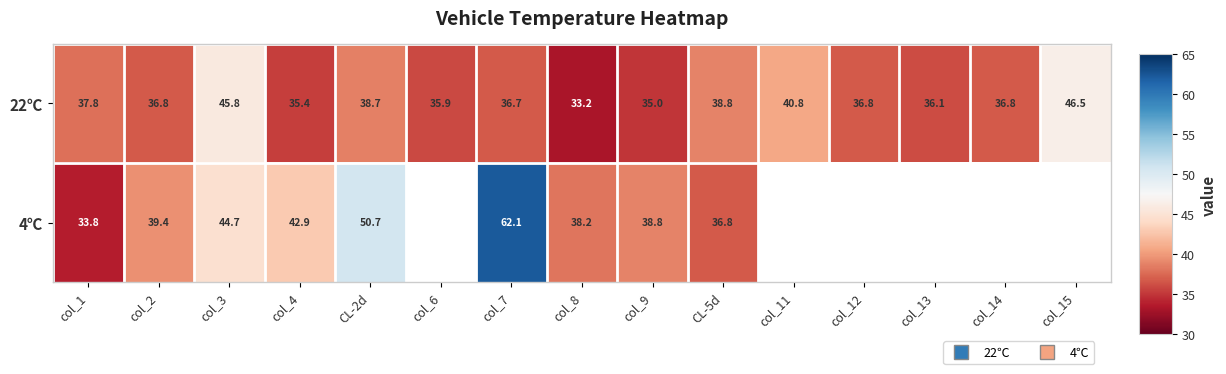

Which series has the largest range (max minus min)?

4℃